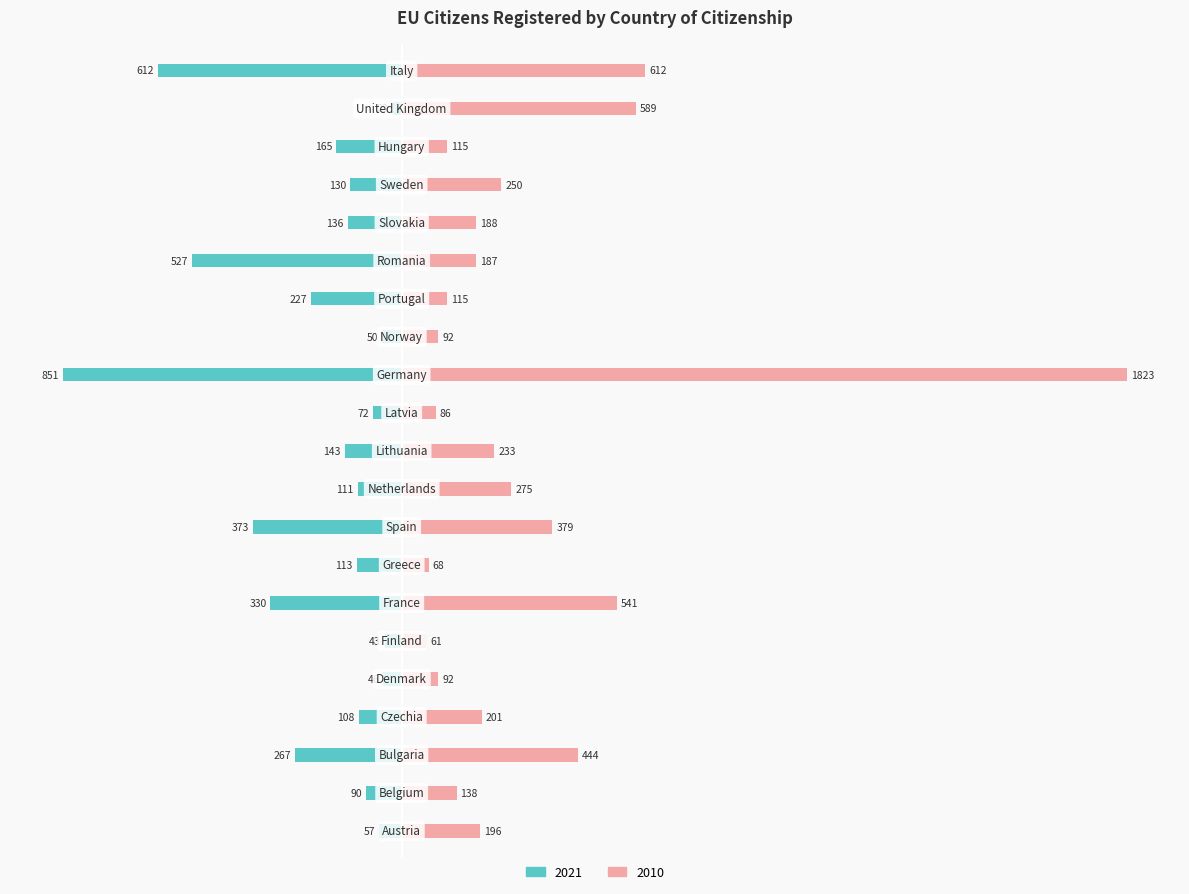

True or false: 2010 has a value of 437 at Netherlands.

False